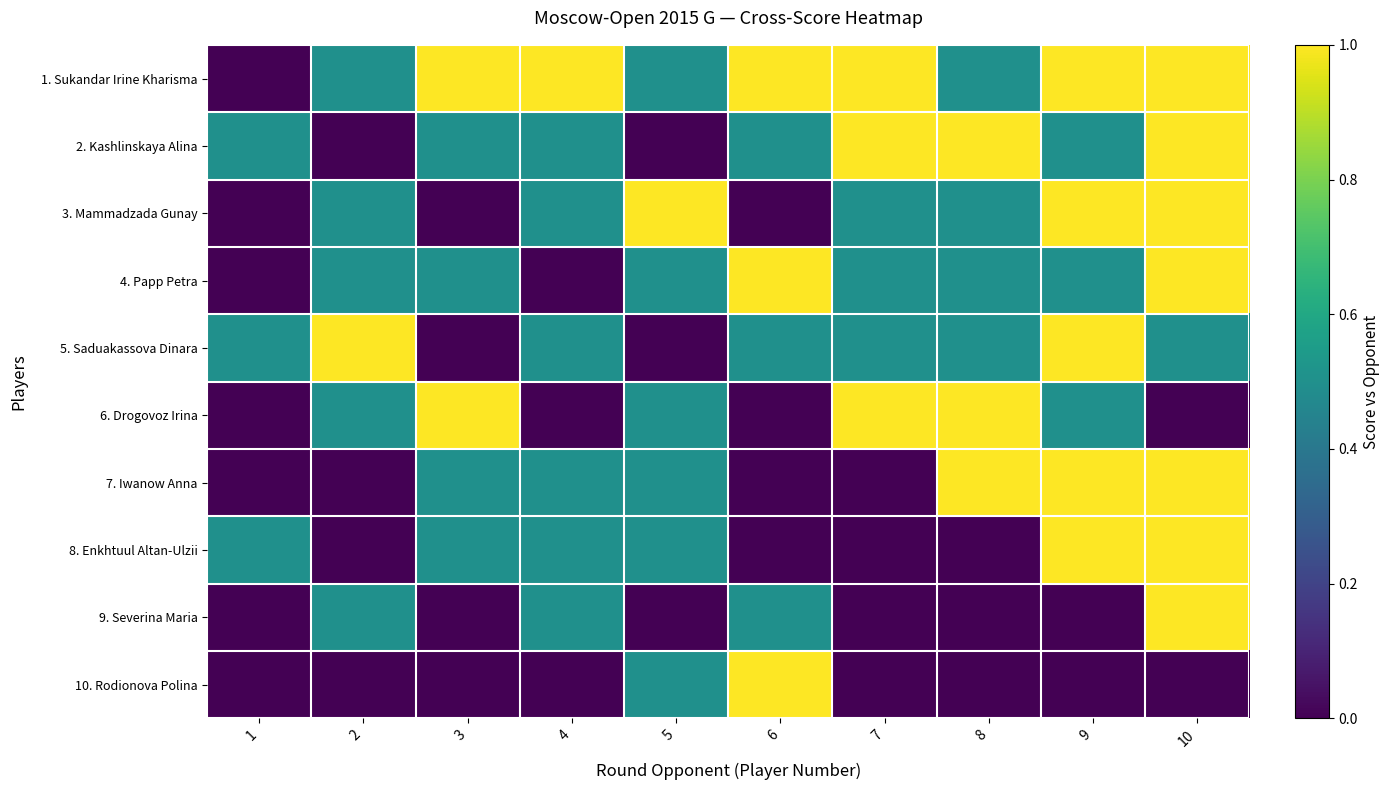

At which category is the sum across all series the highest?

10